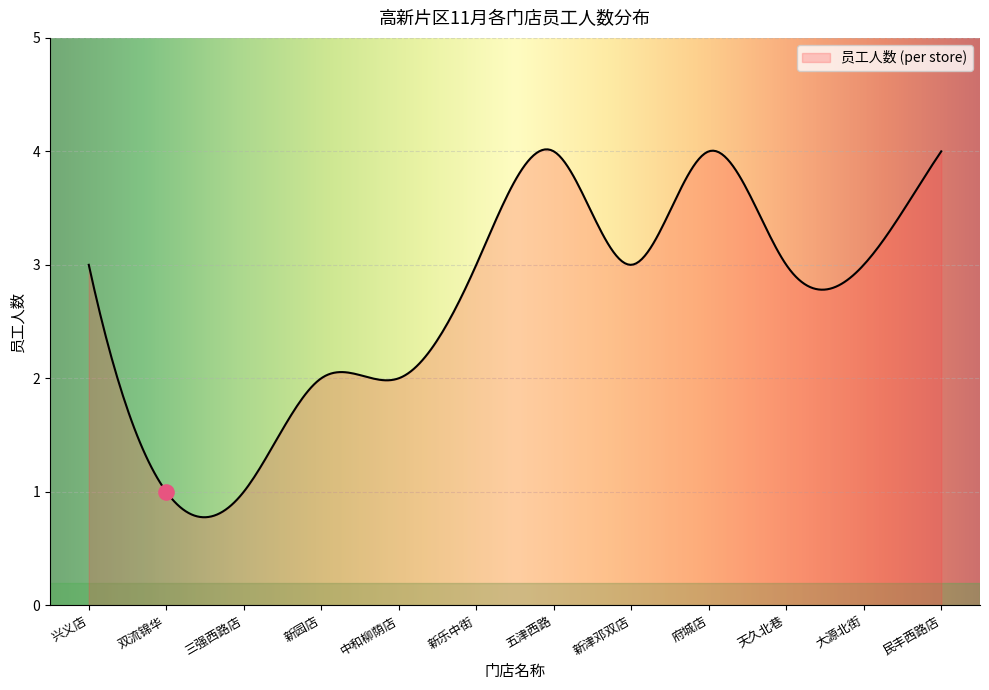

What is the ratio of the value at 三强西路店 to the value at 天久北巷?

0.3